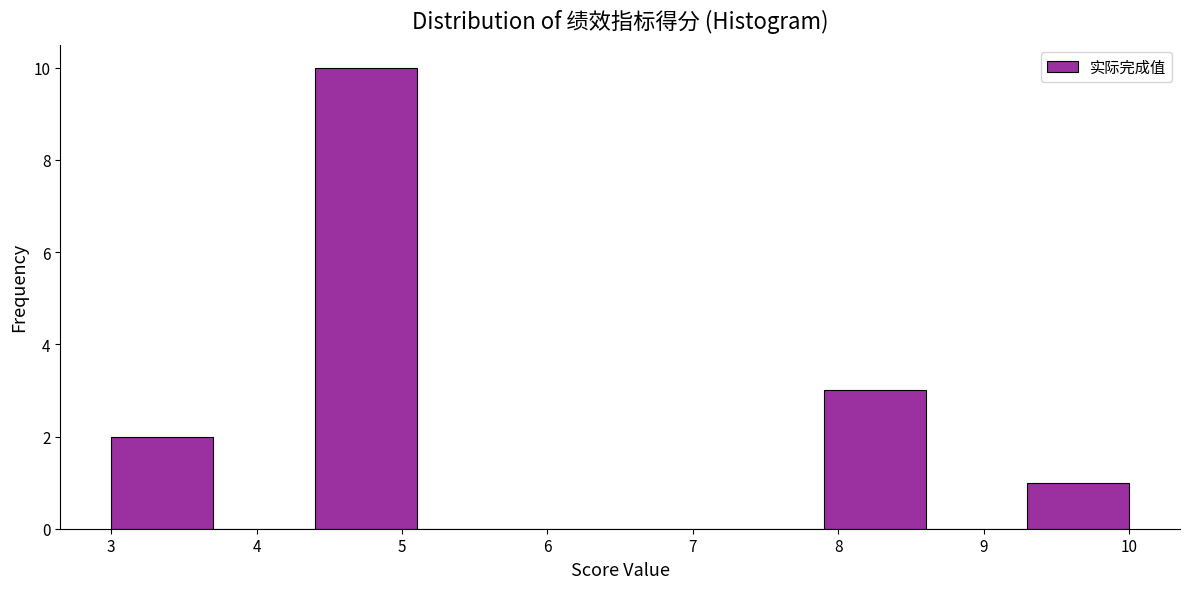

Reading left to right, list every bar in this chart as the range it spans on the x-axis followed by its height. The values are not printed on the chart, so give them approximately, as read against the axis.

3.0 to 3.7: 2
3.7 to 4.4: 0
4.4 to 5.1: 10
5.1 to 5.8: 0
5.8 to 6.5: 0
6.5 to 7.2: 0
7.2 to 7.9: 0
7.9 to 8.6: 3
8.6 to 9.3: 0
9.3 to 10.0: 1